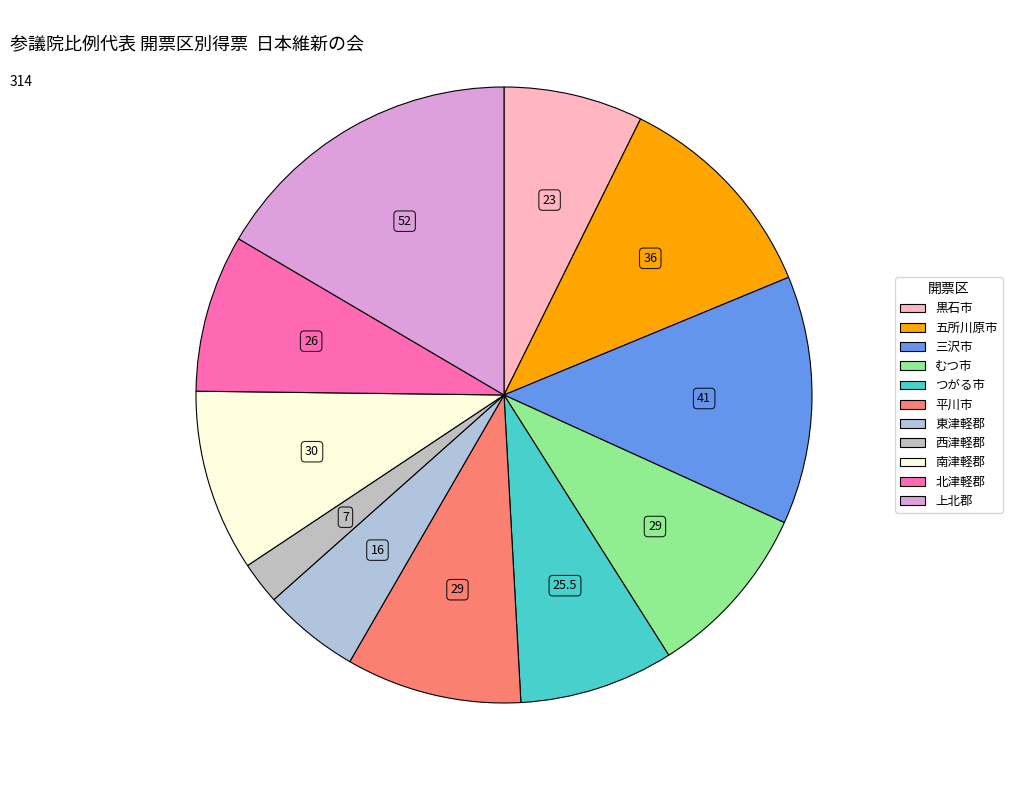

To the nearest percent, what portion does 西津軽郡 represent?

2%